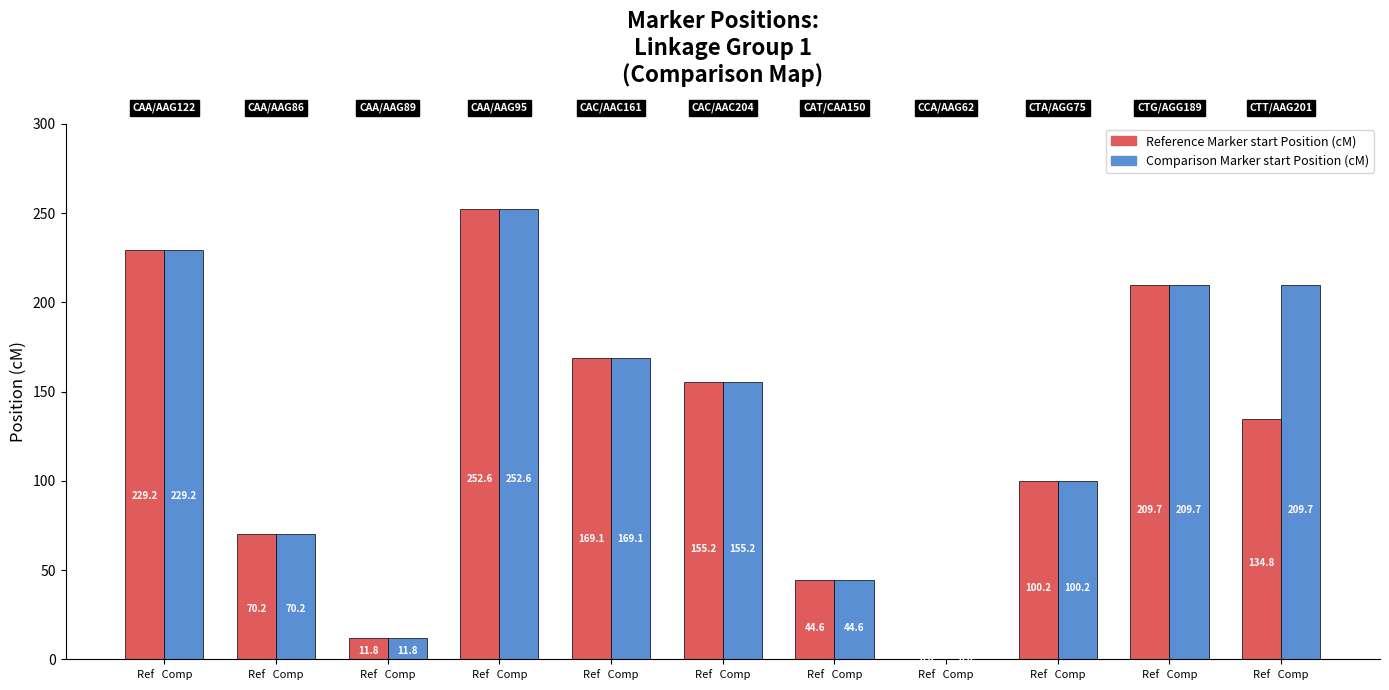

The Reference Marker start Position (cM) series shows 387.0 at Ref   Comp. True or false?

False